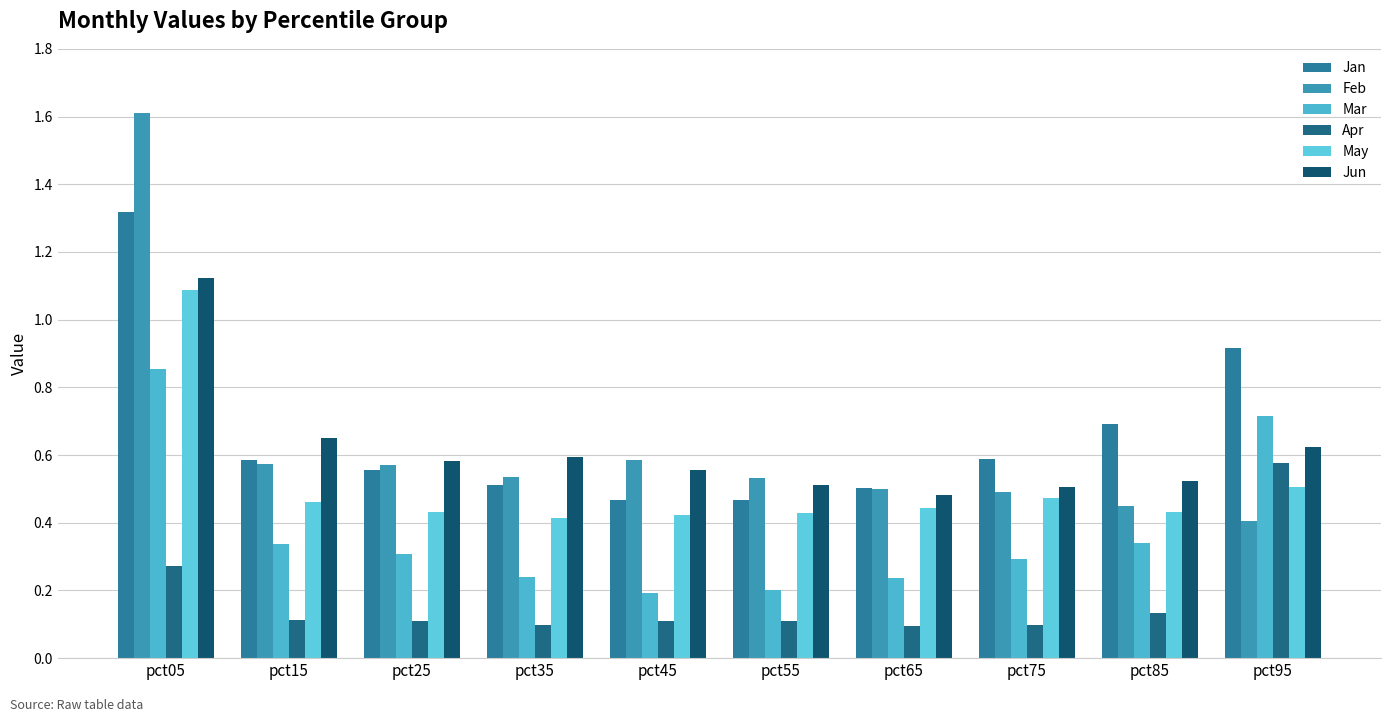

At which label is Feb closest to 1?

pct45